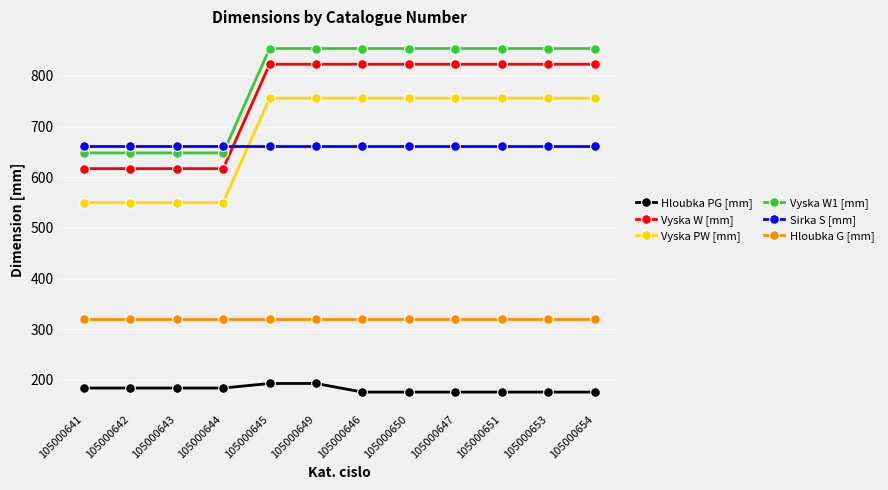

The Hloubka PG [mm] series shows 85 at 105000649. True or false?

False